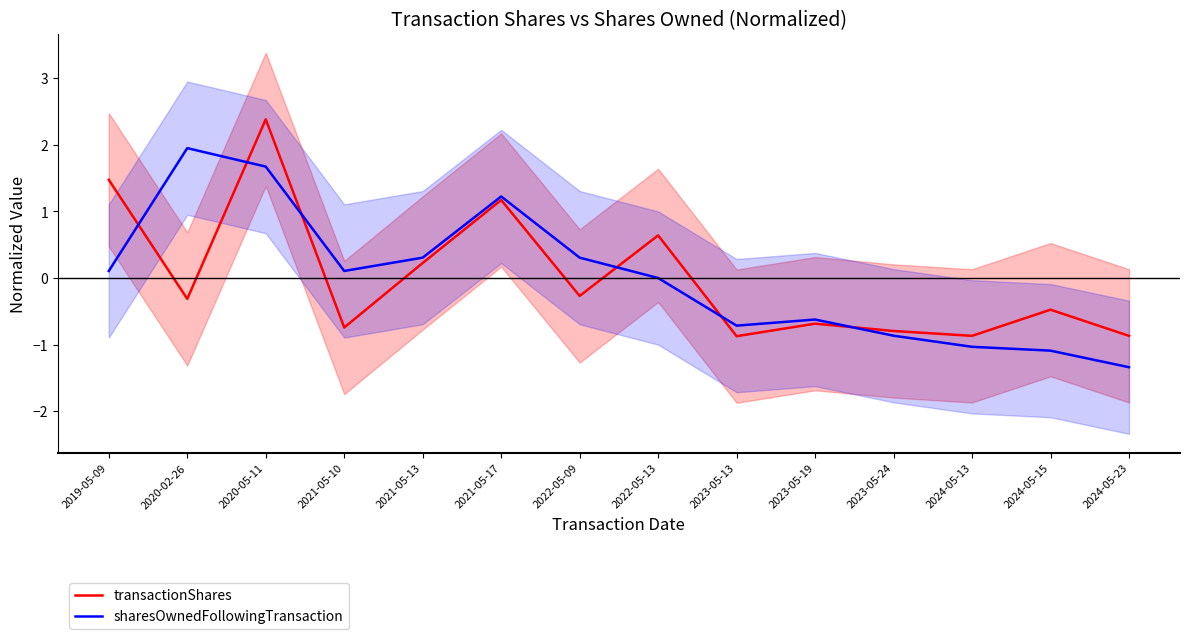

What is the greatest value displayed?

2.4